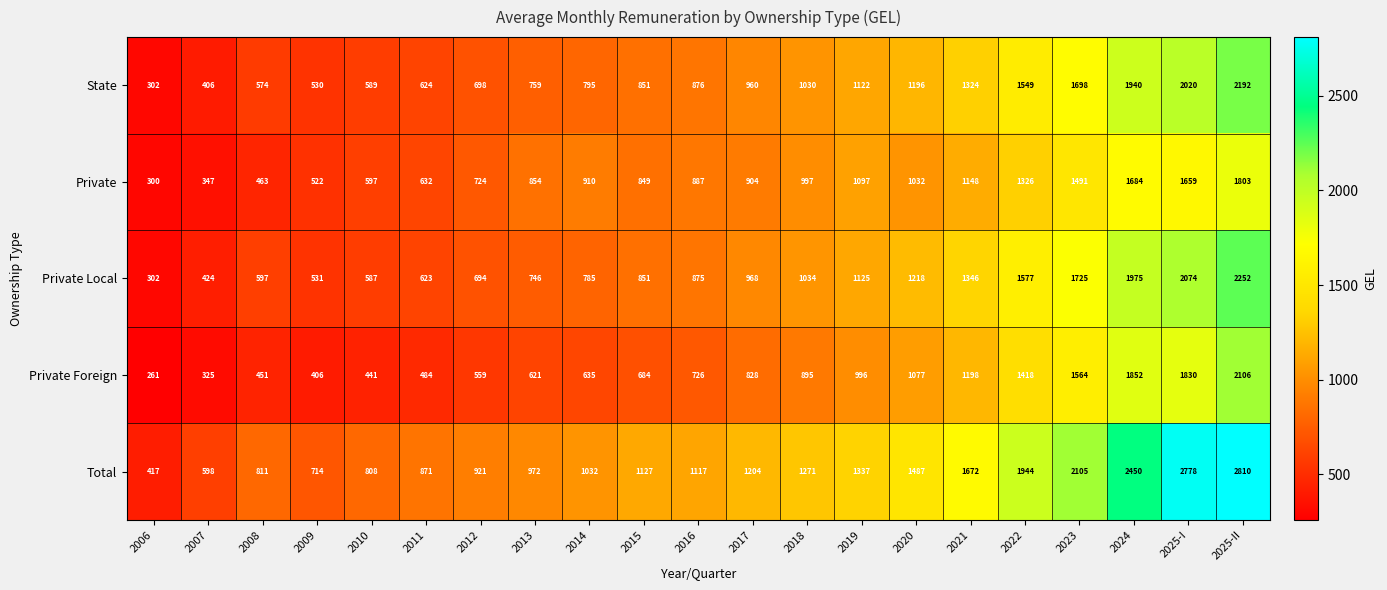

Rank the categories by Private Local value from lowest to highest.

2006, 2007, 2009, 2010, 2008, 2011, 2012, 2013, 2014, 2015, 2016, 2017, 2018, 2019, 2020, 2021, 2022, 2023, 2024, 2025-I, 2025-II